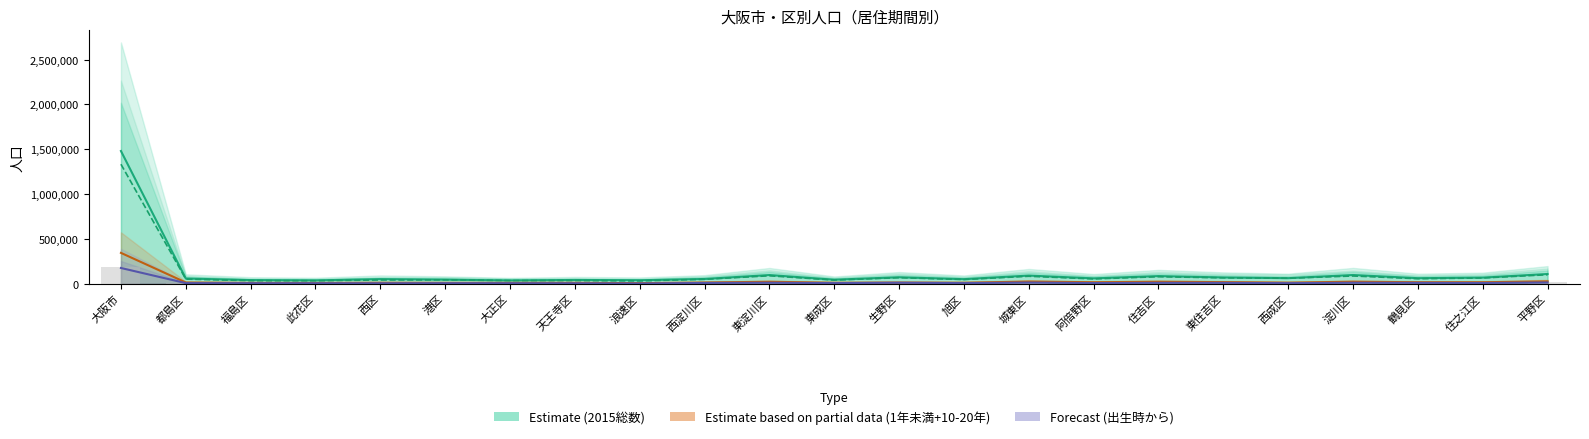

Does the chart contain stacked bars?

No